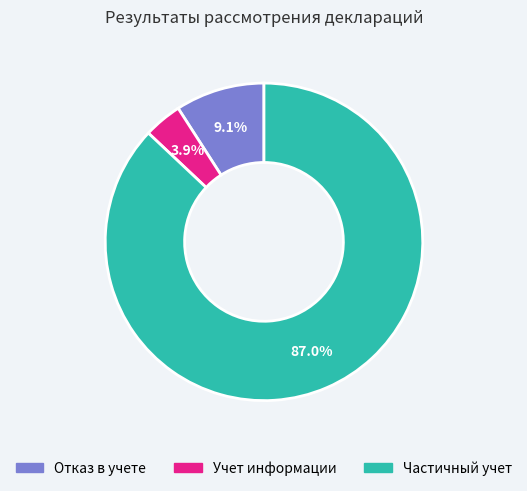

Which category has the biggest portion of the pie?

Частичный учет